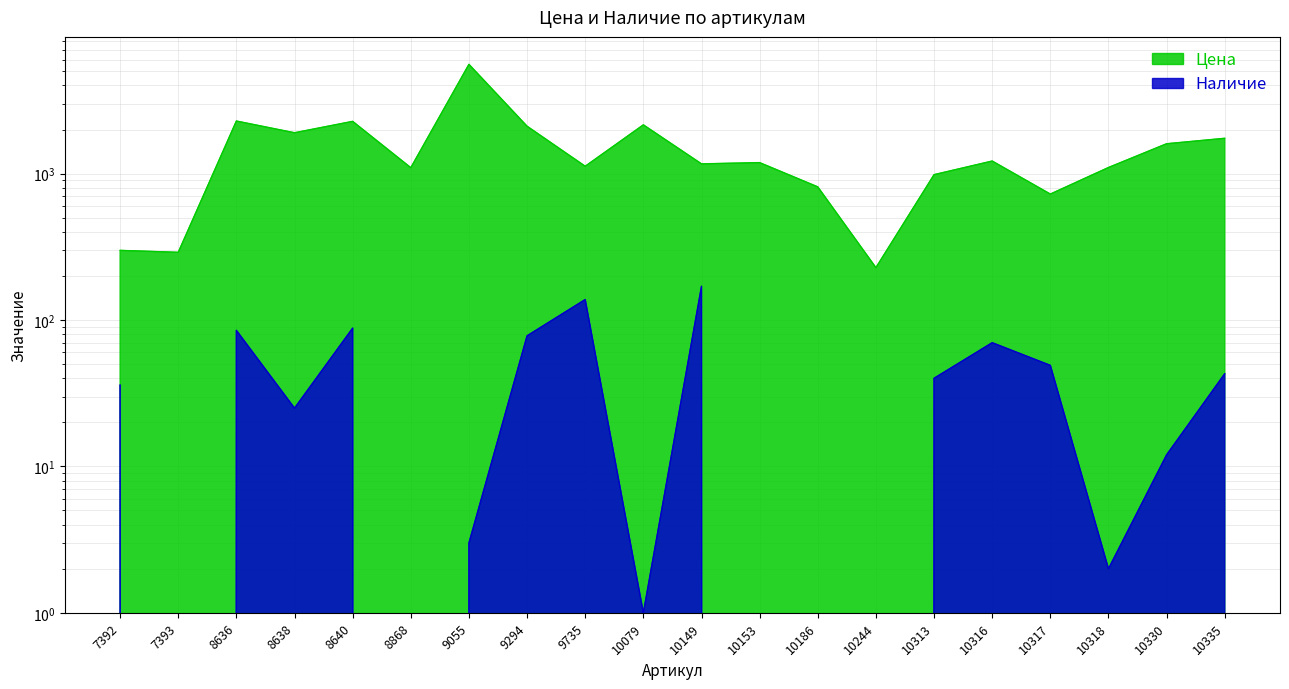

Reading left to right, extract all data points from this chart.

Цена: 7392=299	7393=290	8636=2287	8638=1902	8640=2275	8868=1098	9055=5580	9294=2108	9735=1123	10079=2154	10149=1166	10153=1189	10186=812	10244=228	10313=984	10316=1219	10317=725	10318=1101	10330=1600	10335=1743
Наличие: 7392=36	7393=0	8636=85	8638=25	8640=88	8868=0	9055=3	9294=78	9735=138	10079=1	10149=170	10153=0	10186=0	10244=0	10313=40	10316=70	10317=49	10318=2	10330=12	10335=43